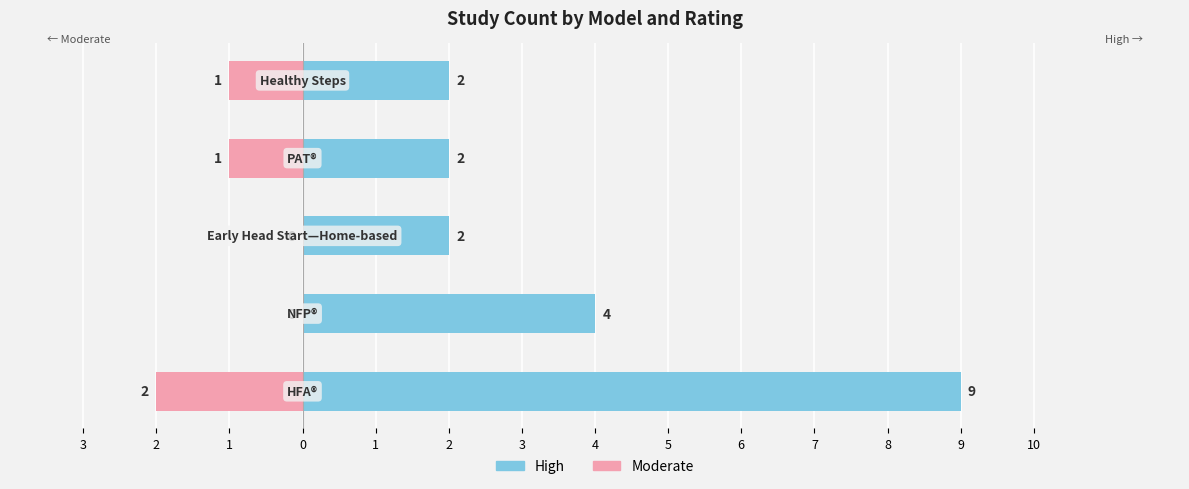

True or false: Moderate has a value of 0 at 3.

False